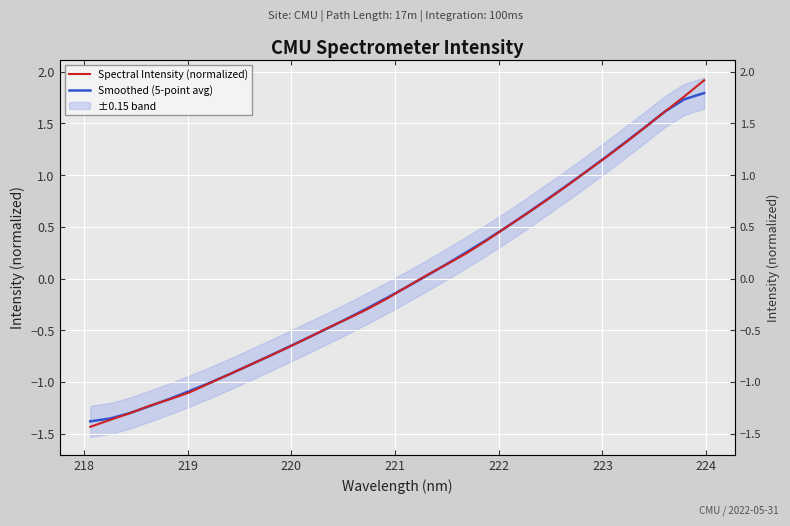

Does the chart display data point markers on the line(s)?

No